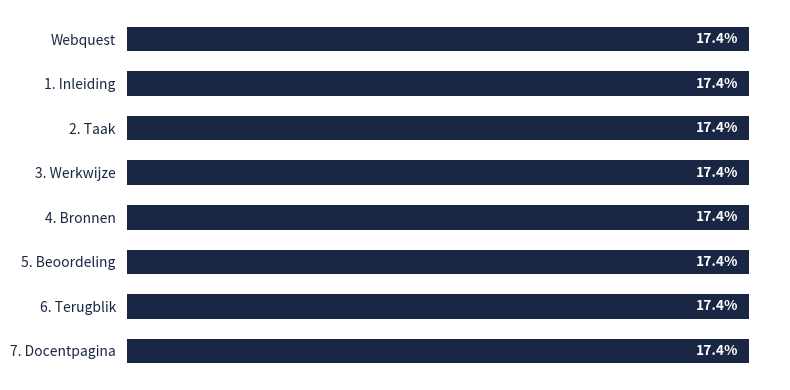

What is the label of the 3rd bar from the bottom?

5. Beoordeling